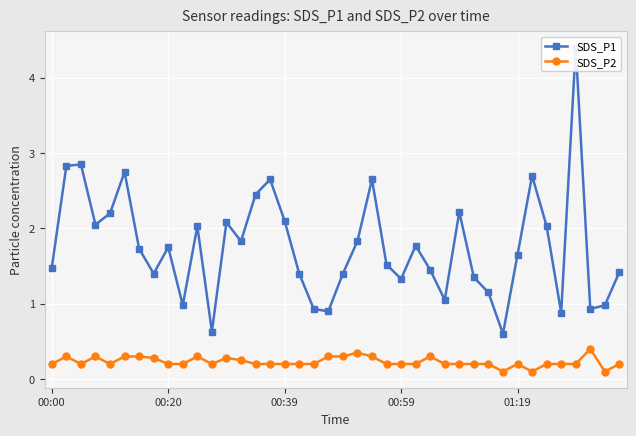

Is this an area chart (filled region under the line)?

No